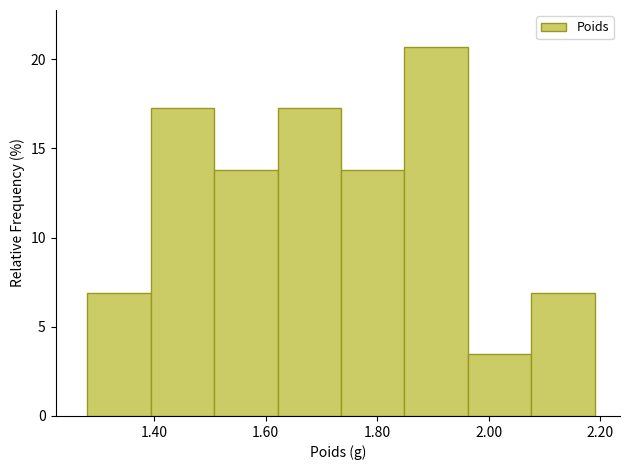

Reading left to right, list every bar in this chart as the range it spans on the x-axis followed by its height. Neither the bar edges nor the heights are printed on the chart, so give them approximately, as read against the axes.

1.28 to 1.40: 7.0
1.40 to 1.50: 17.0
1.50 to 1.62: 14.0
1.62 to 1.74: 17.0
1.74 to 1.84: 14.0
1.84 to 1.96: 20.5
1.96 to 2.08: 3.5
2.08 to 2.20: 7.0